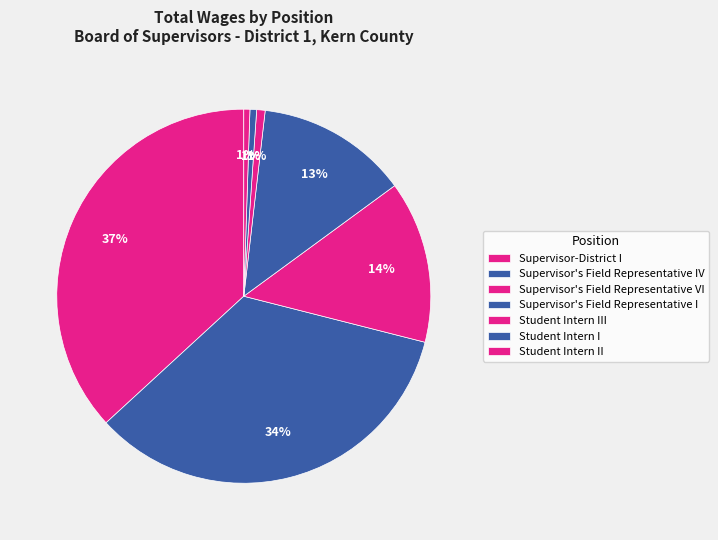

To the nearest percent, what portion does Student Intern III represent?

1%